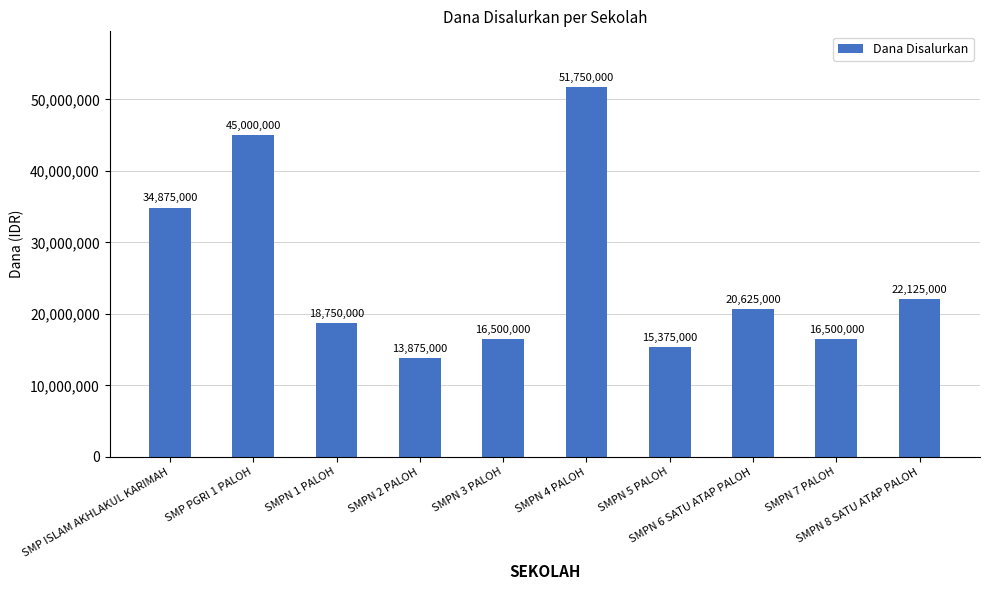

What is the ratio of the value at SMPN 3 PALOH to the value at SMPN 2 PALOH?

1.2